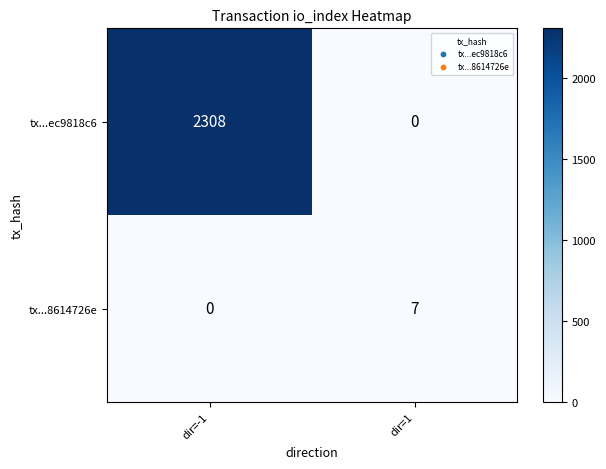

Reading left to right, what are all the values shown in this chart?

tx...ec9818c6: 2308	0
tx...8614726e: 0	7